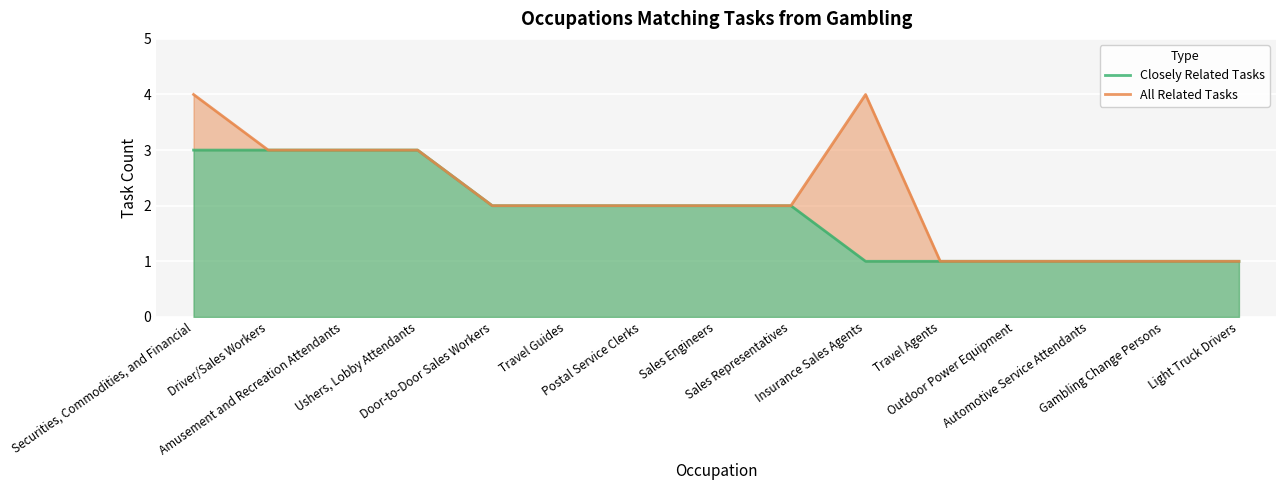

What position from the right is Door-to-Door Sales Workers?

11